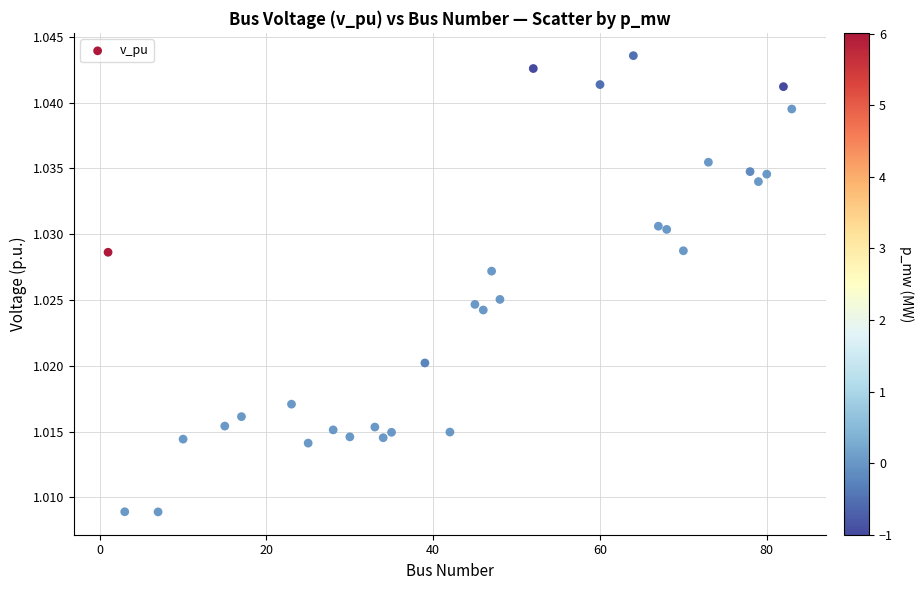

What is the range of X values (max minus min)?

82.0